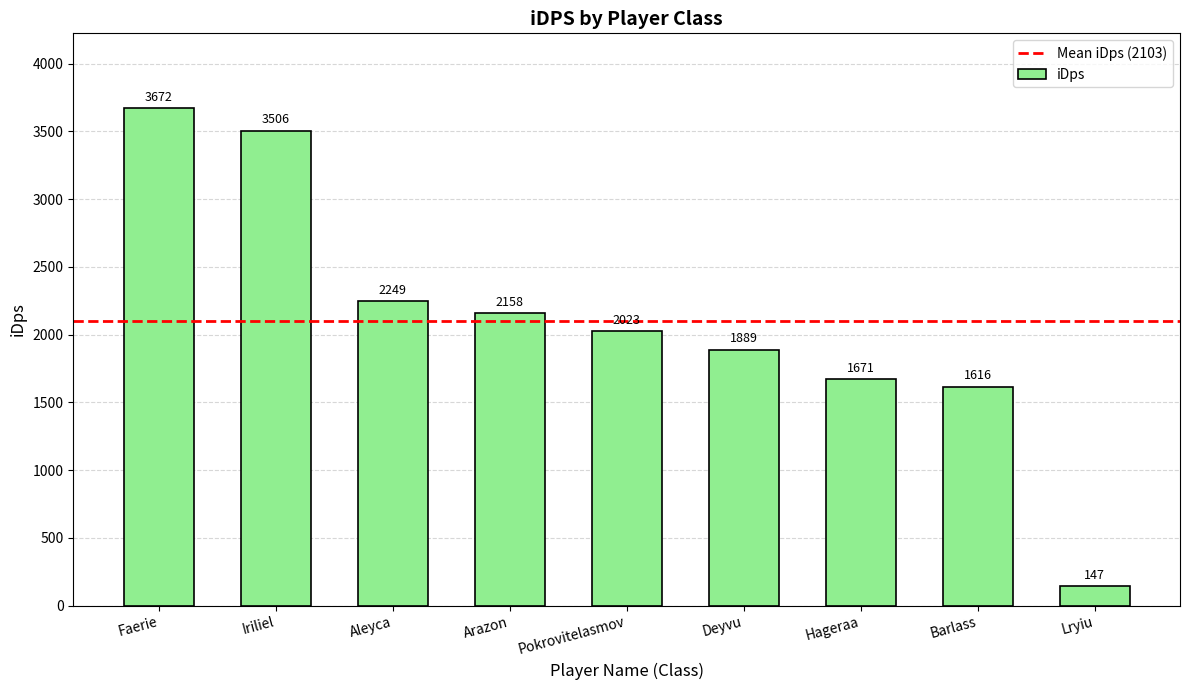

How many bars are there in total?

9